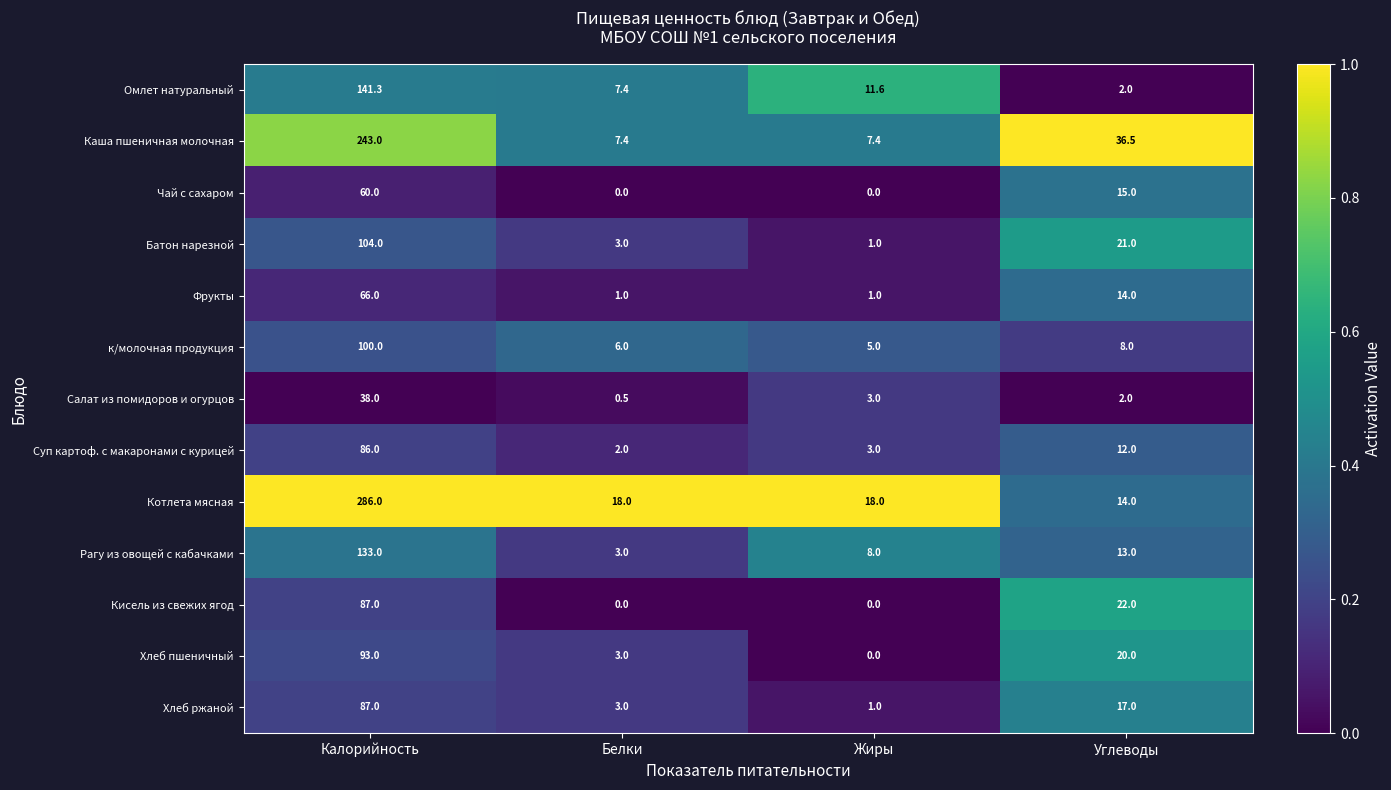

What is the sum of the Чай с сахаром values at Белки and Калорийность?

60.0